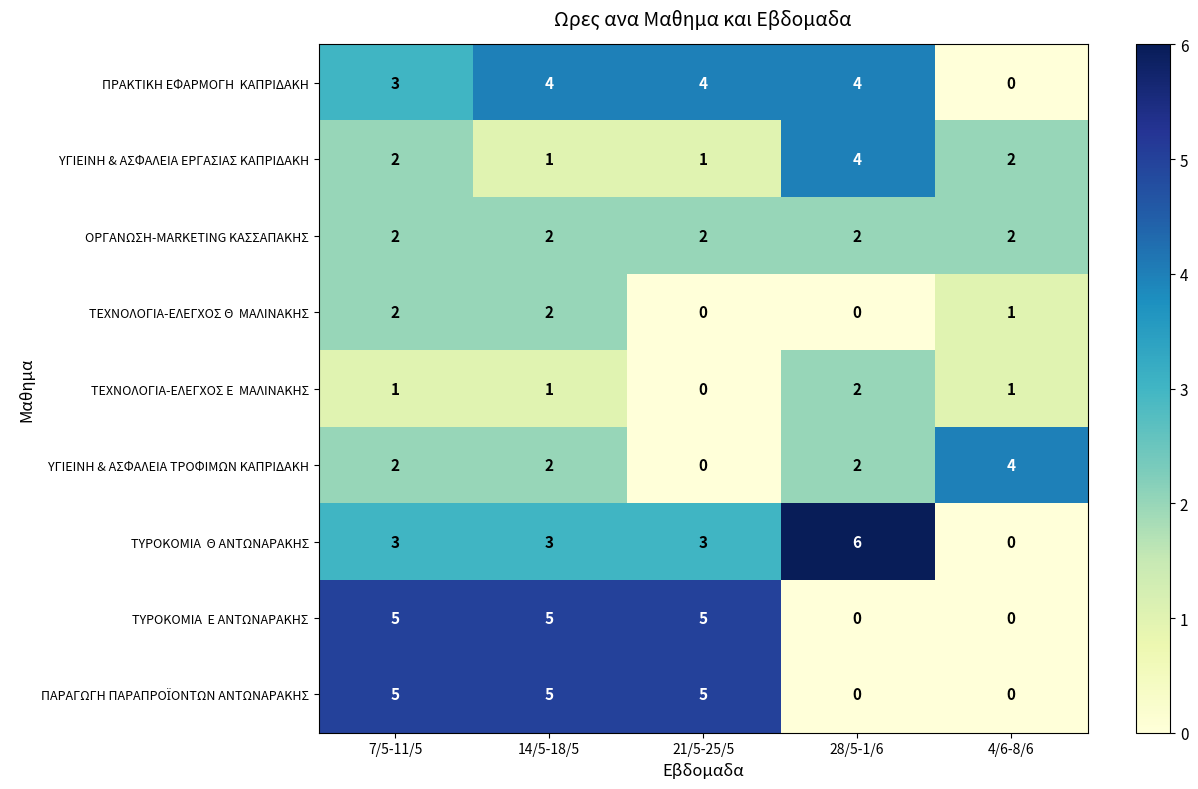

What is the spread (max minus min) of values at 7/5-11/5?

4